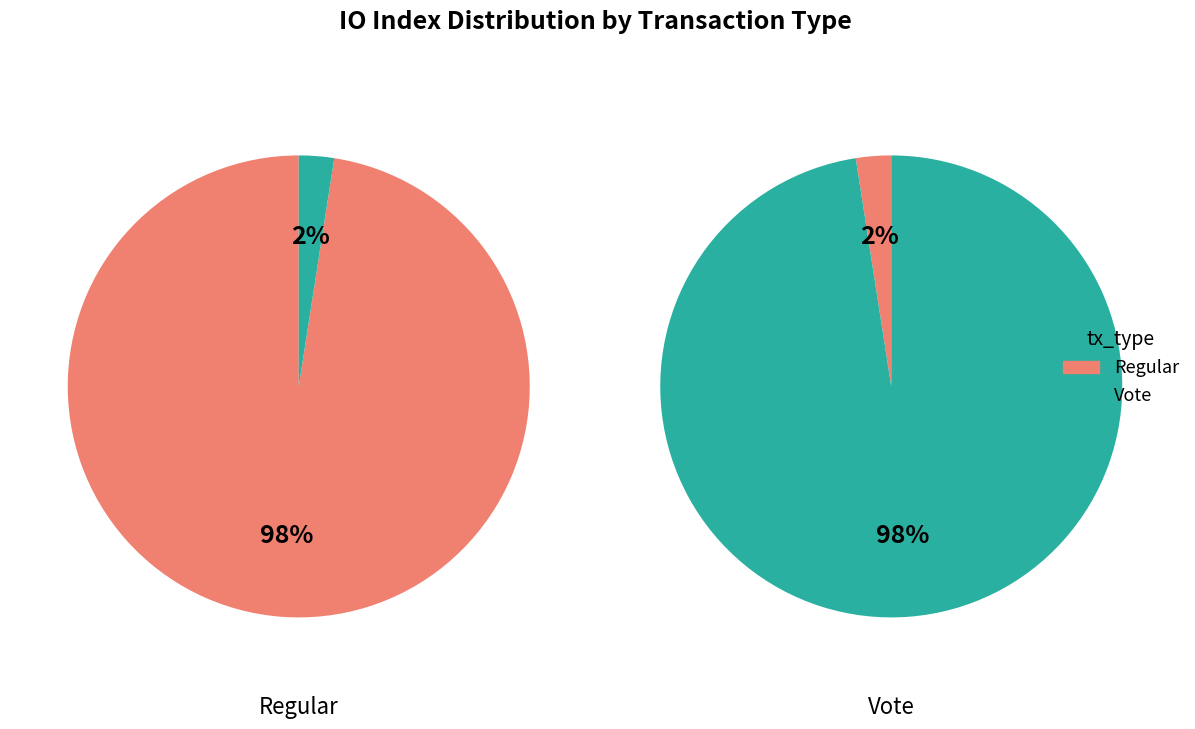

Combined, what portion of the pie is io_index=119 (Regular) and io_index=3 (Vote)?

100.0%